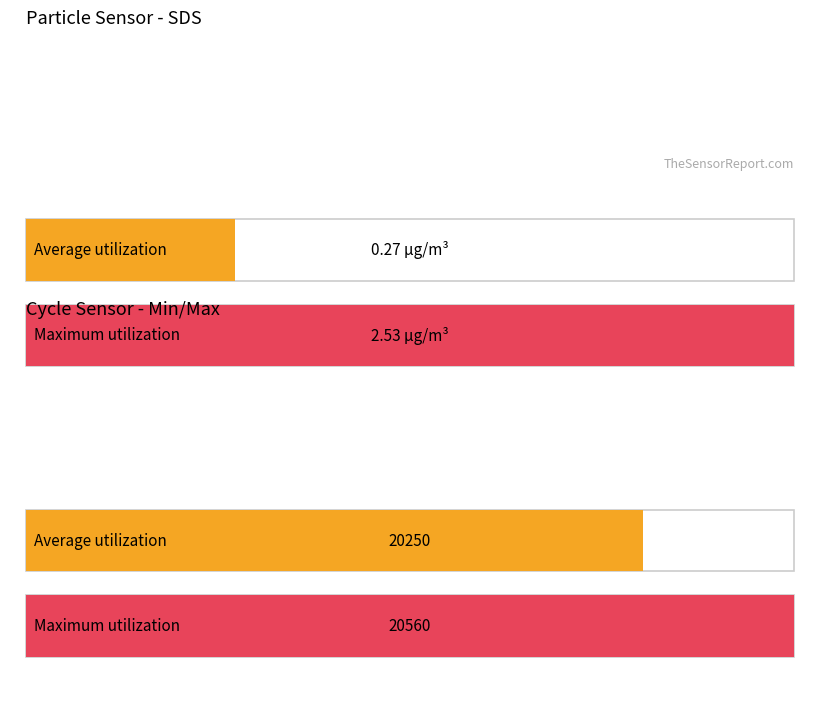

The Average utilization series shows 0.1 at 18. True or false?

False